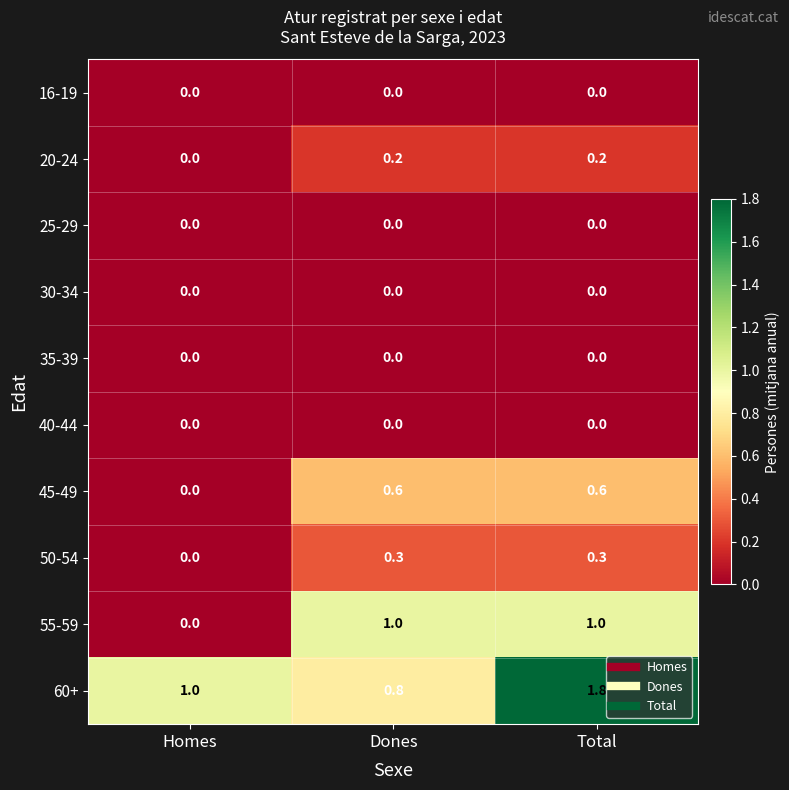

Which series changed the most between Homes and Dones?

55-59